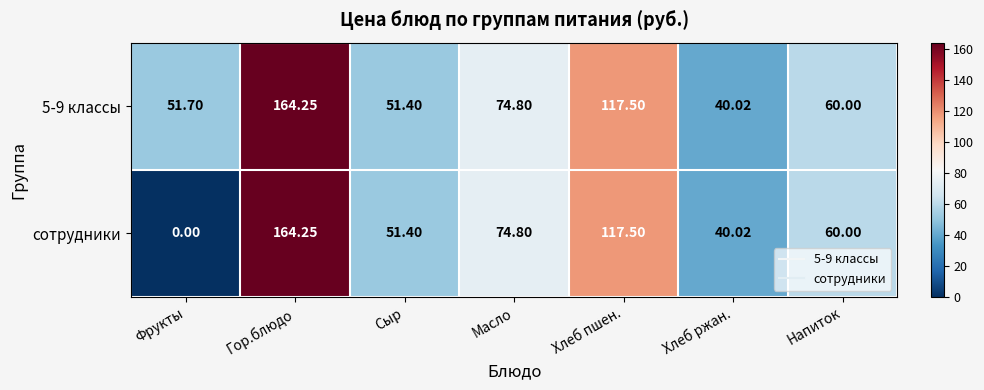

Which category has the lowest value across all series?

Фрукты